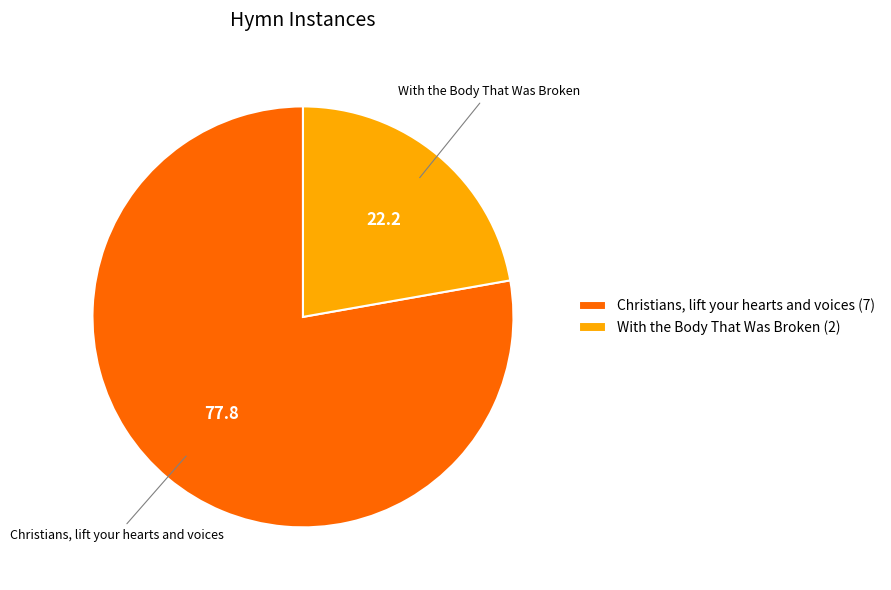

What is the ratio of the value at Christians, lift your hearts and voices (7) to the value at With the Body That Was Broken (2)?

3.5